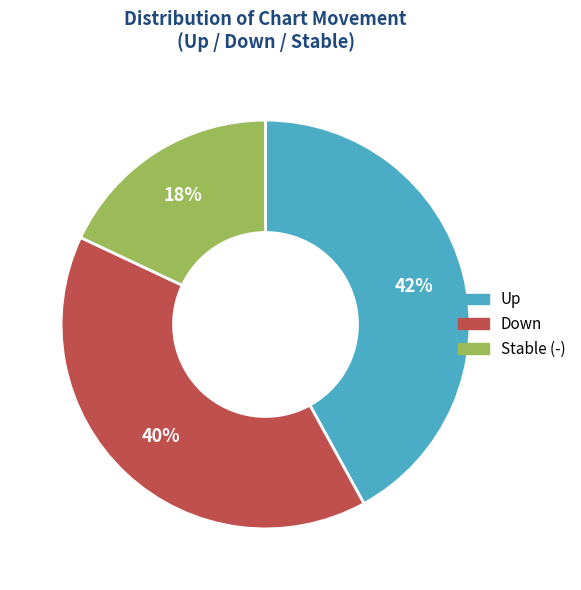

Is there any slice that represents more than half of the pie?

No